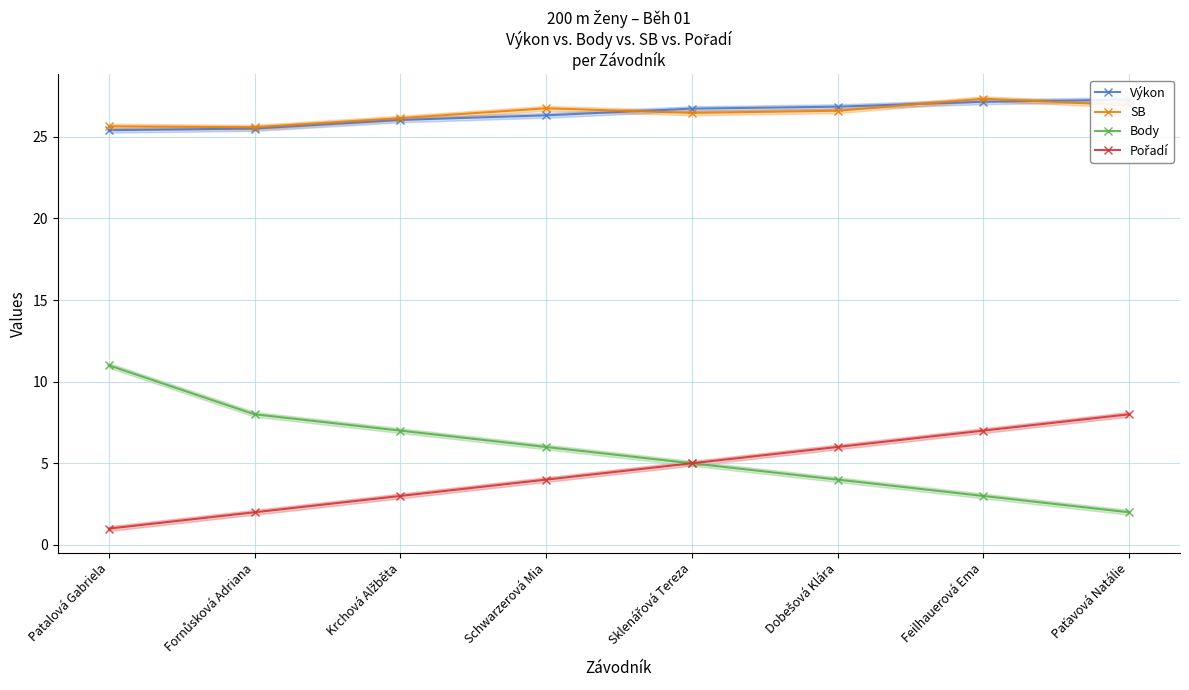

At Paťavová Natálie, list the series in order from largest to smallest.

Výkon, SB, Pořadí, Body